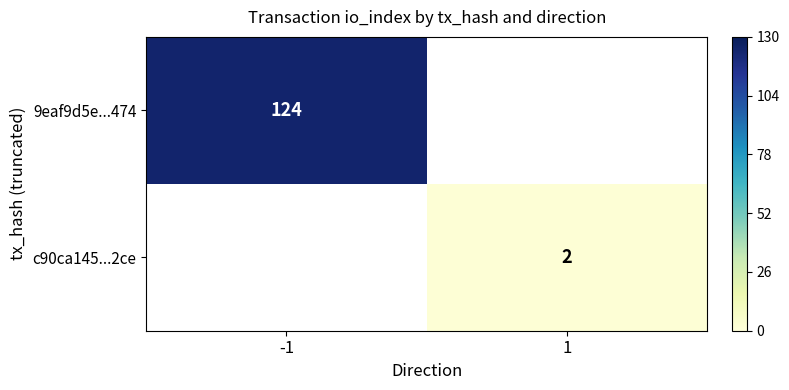

The value of 9eaf9d5e...474 at -1 is 124. True or false?

True